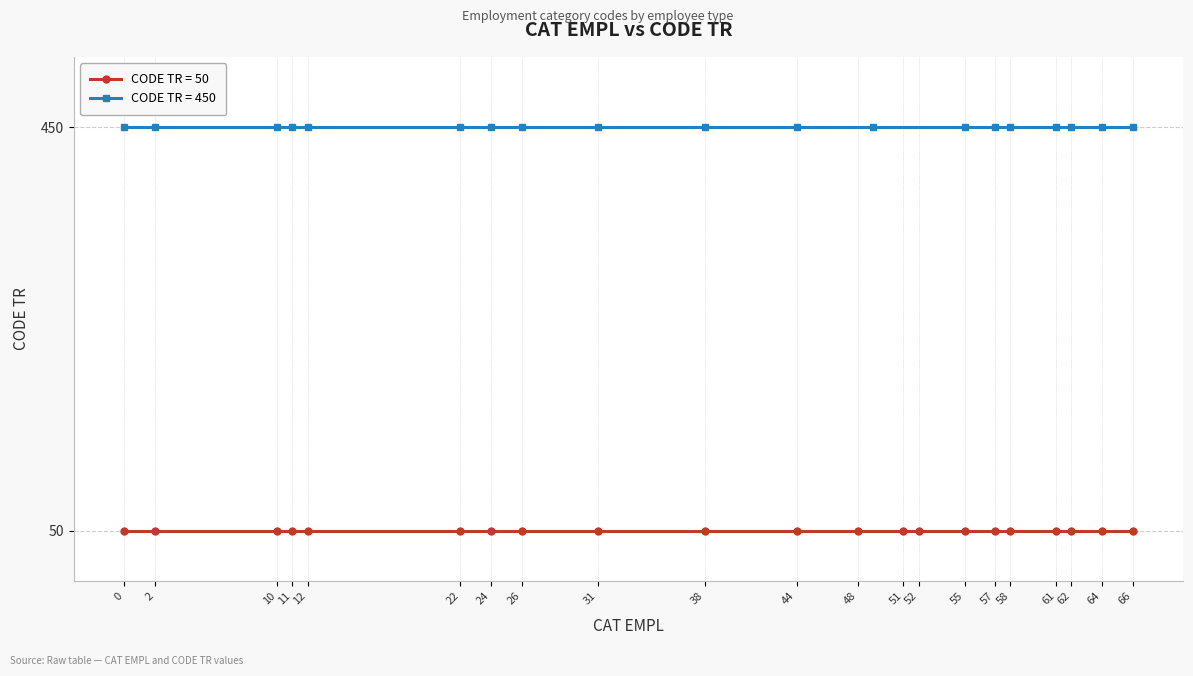

What is the average value of the CODE TR (CAT 50) series?

50